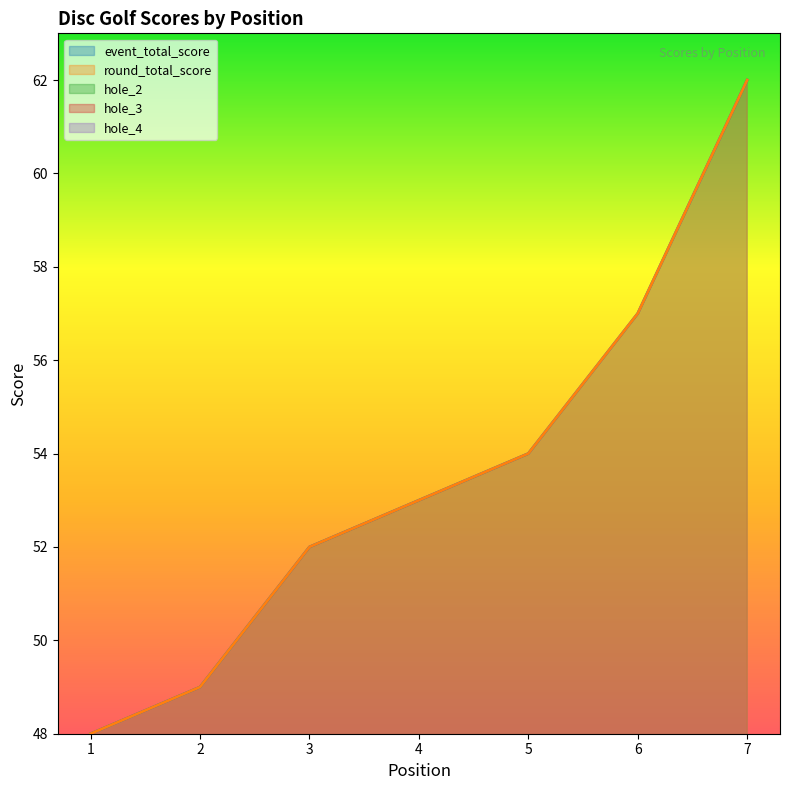

True or false: hole_4 has more than 1 interior local peaks.

False